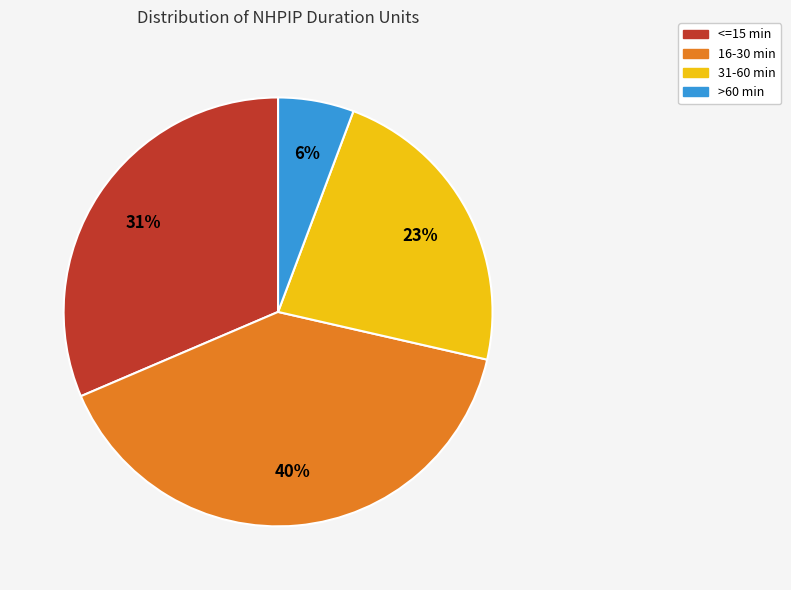

To the nearest percent, what is the difference between the largest and smallest slice percentages?

34%